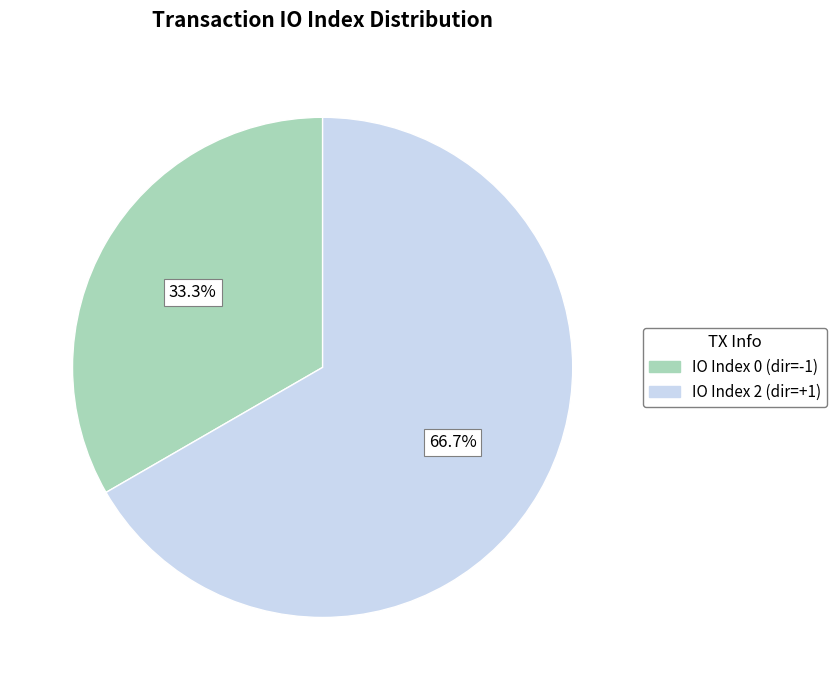

Is there any slice that represents more than half of the pie?

Yes